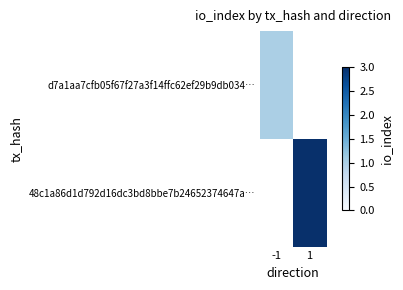

At which category does the chart reach its minimum across all series?

-1